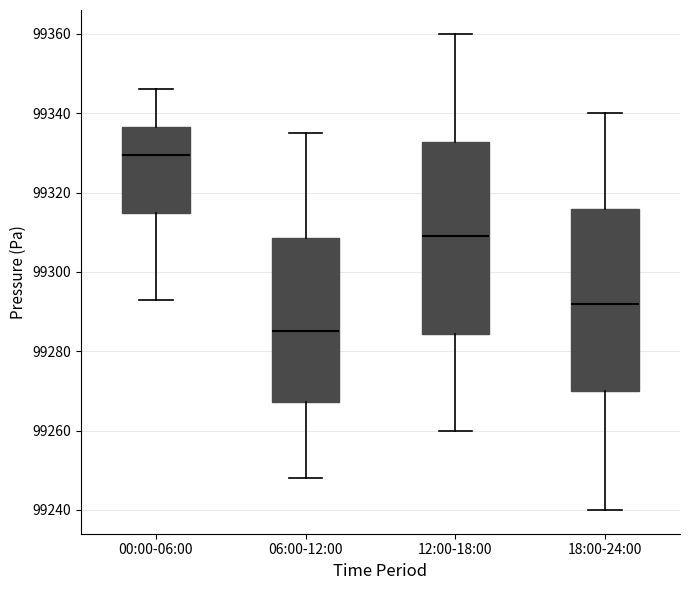

Reading left to right, transcribe this box plot: for each box, give where its median line is, the range the box spans, and where its two whiskers end, as read against the y-axis. The values are not printed on the chart, so give them approximately, as read against the axis.

00:00-06:00: median 99330, box 99314 to 99336, whiskers 99294 to 99346
06:00-12:00: median 99286, box 99268 to 99308, whiskers 99248 to 99336
12:00-18:00: median 99310, box 99284 to 99332, whiskers 99260 to 99360
18:00-24:00: median 99292, box 99270 to 99316, whiskers 99240 to 99340